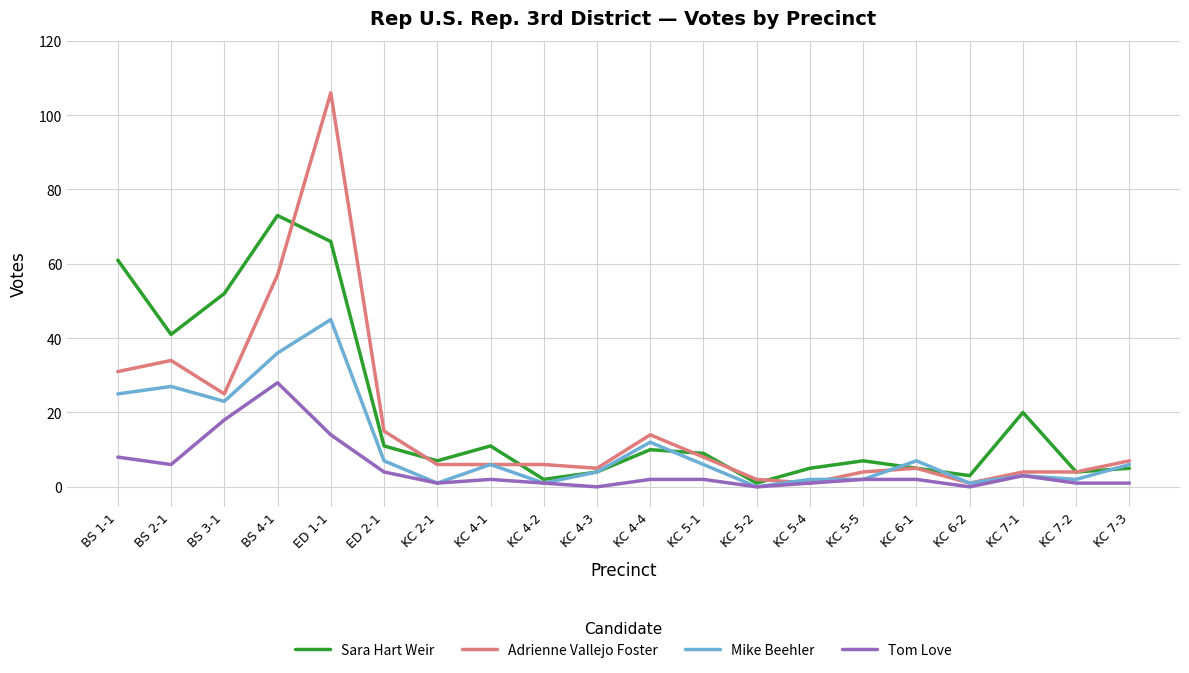

The Mike Beehler series shows 12 at ED 2-1. True or false?

False